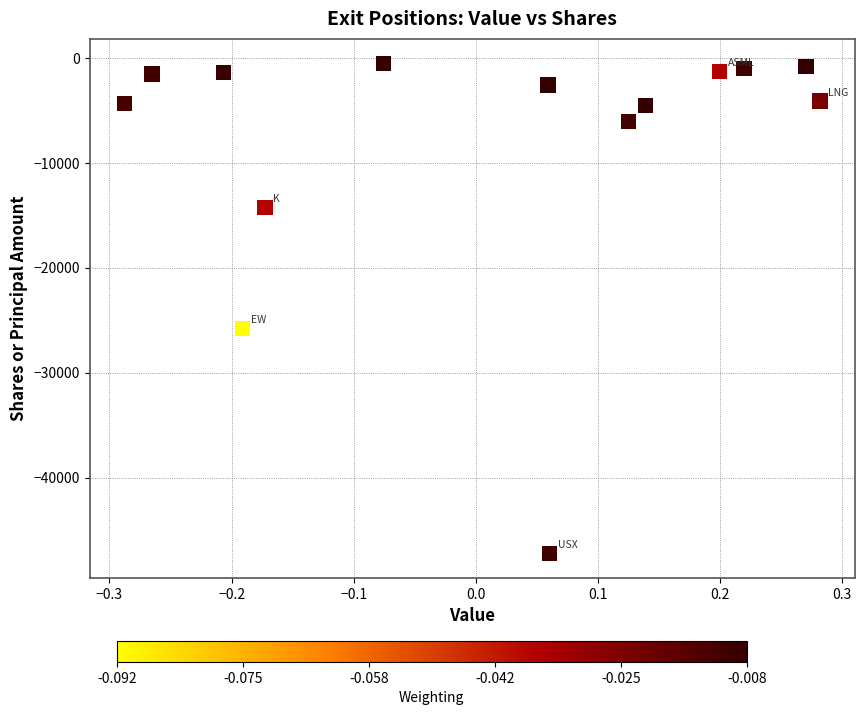

What Y value in the scatter plot is closest to -23849?

-25764